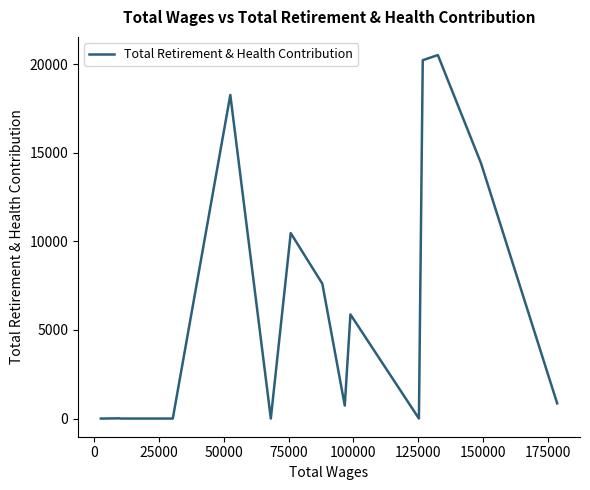

What is the difference between the maximum and minimum values?

20521